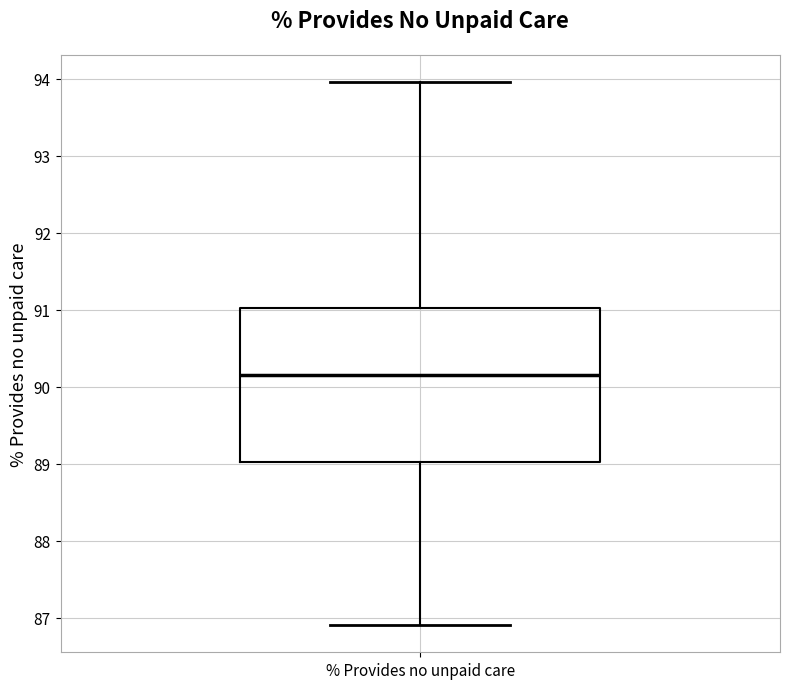

Read this box plot against the y-axis: the position of the median line, the range covered by the box, and the ends of both whiskers. The values are not printed on the chart, so give them approximately, as read against the axis.

median 90.1, box 89.0 to 91.0, whiskers 86.9 to 94.0